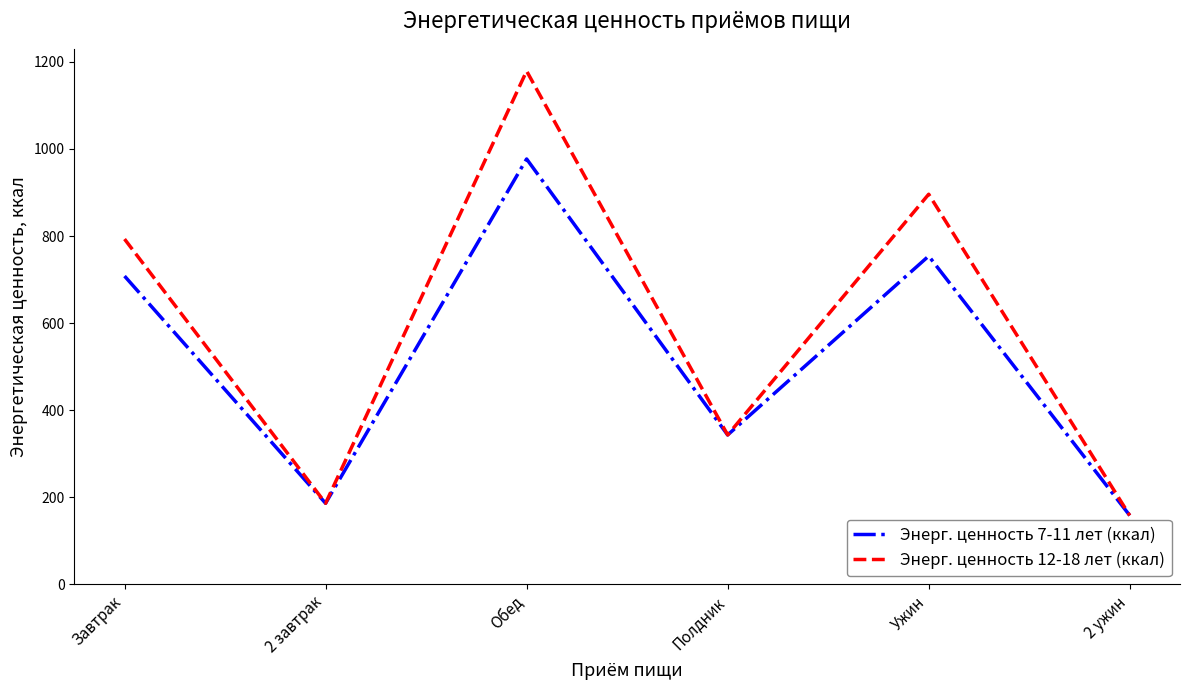

How many interior local peaks does the Энерг. ценность 7-11 лет (ккал) series have?

2